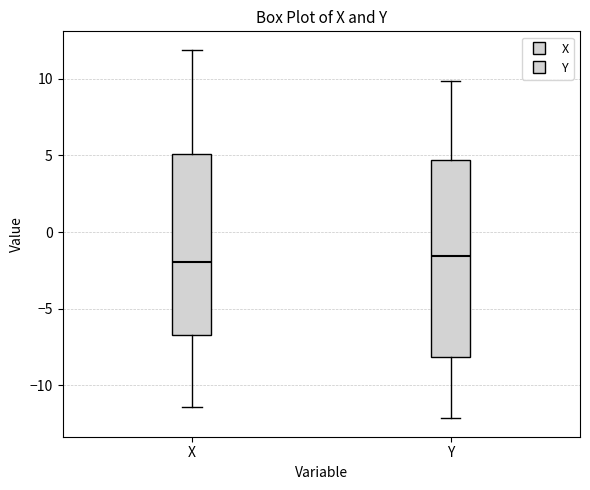

Where is the lower edge of the box for X on the y-axis? The values are not printed on the chart, so give them approximately, as read against the axis.

-7.0